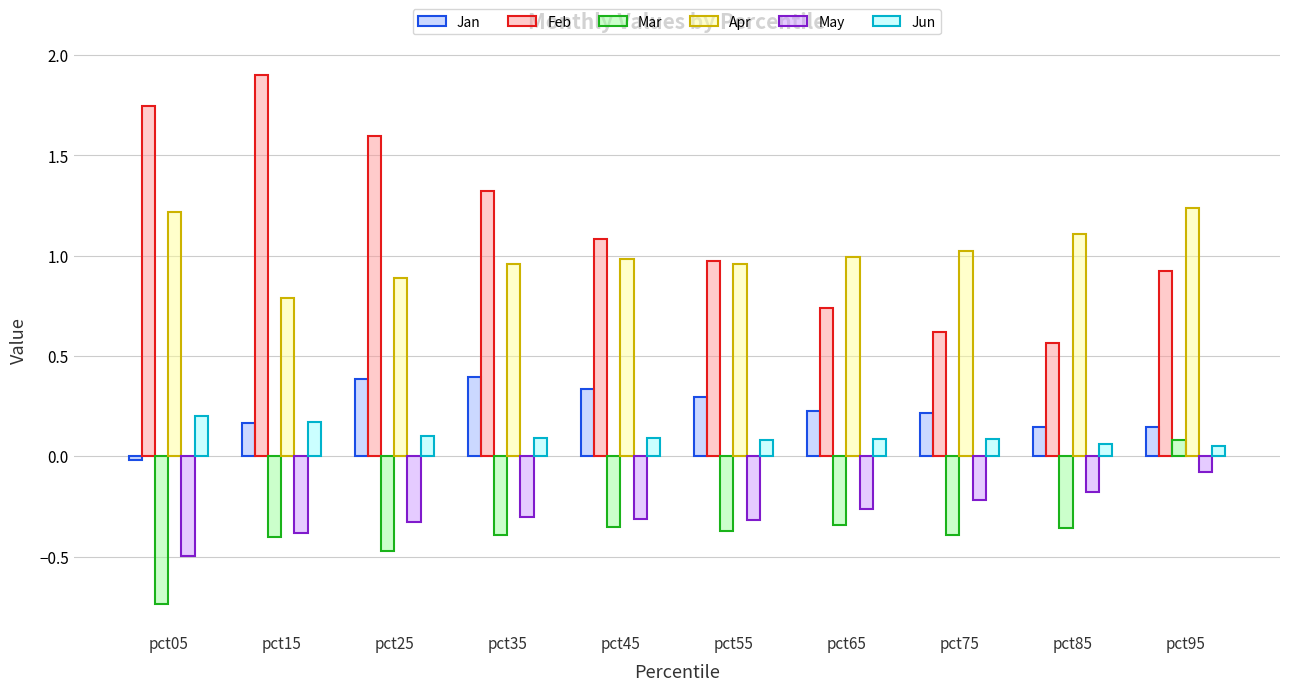

Is the value of May at pct65 greater than the value of Jan at pct25?

No